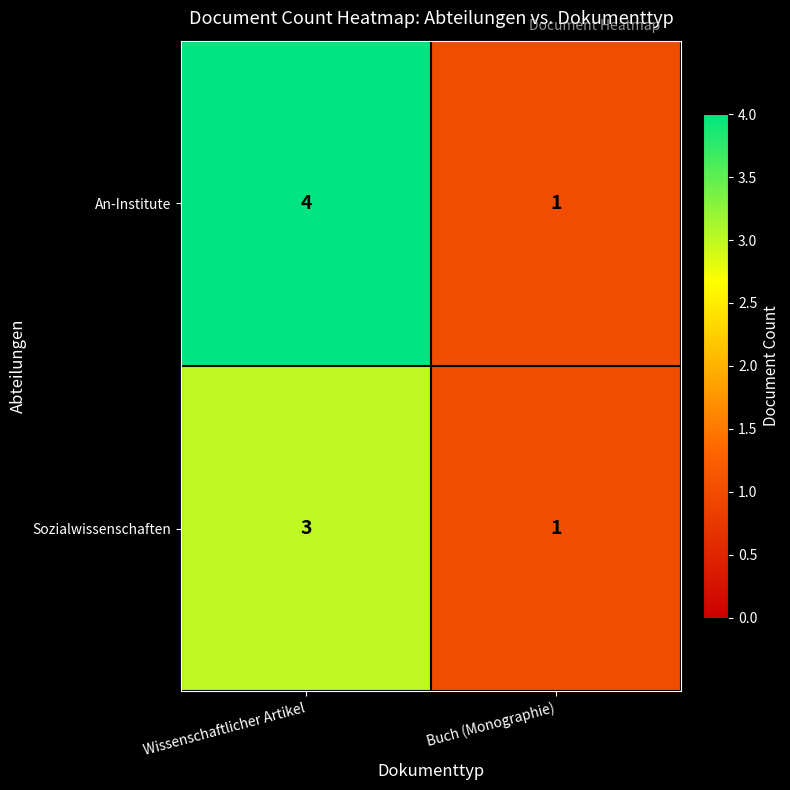

List the series in order of their overall mean, highest first.

An-Institute, Sozialwissenschaften